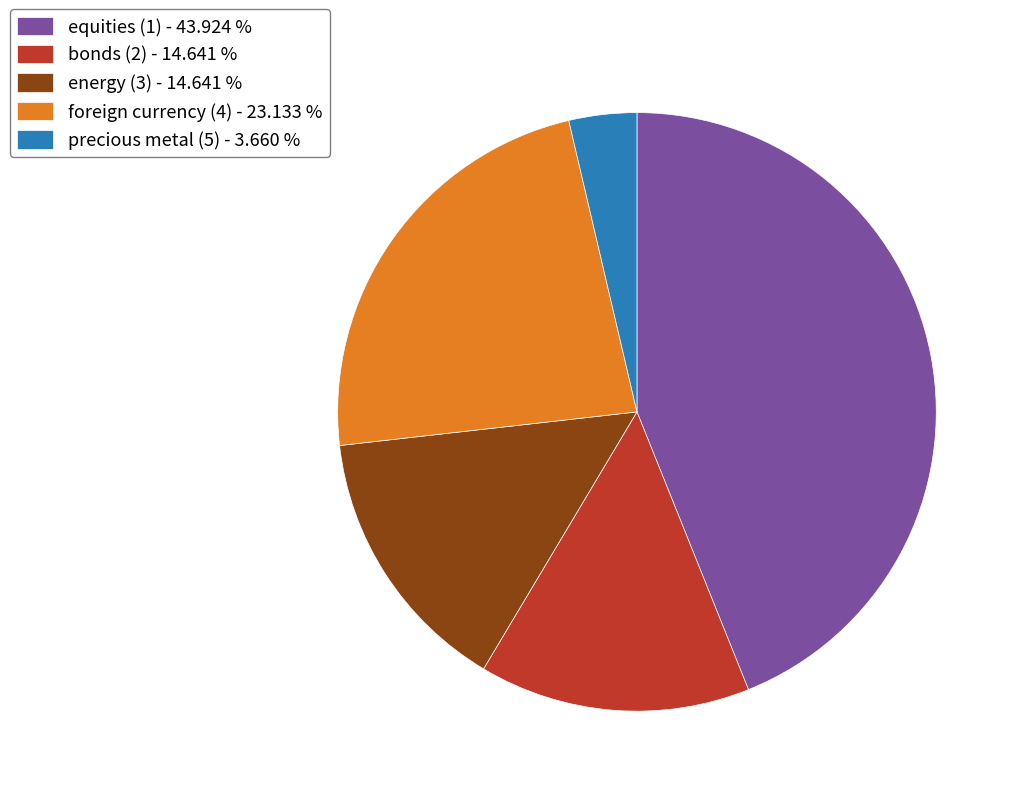

Is bonds (2) the majority of the pie?

No